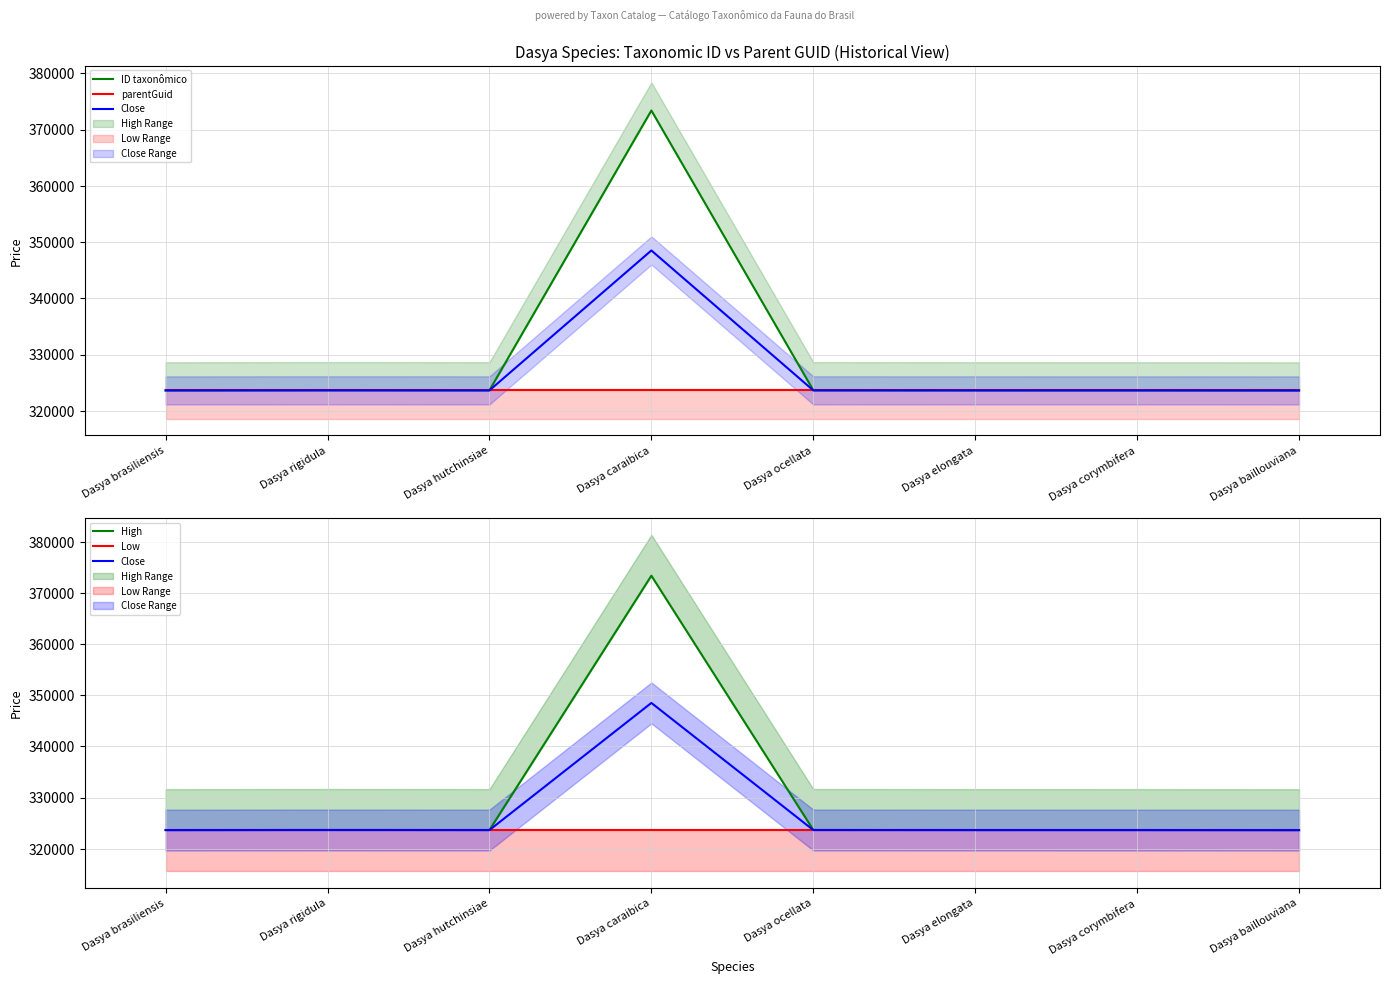

What is the maximum value for ID taxonômico?

373391.0